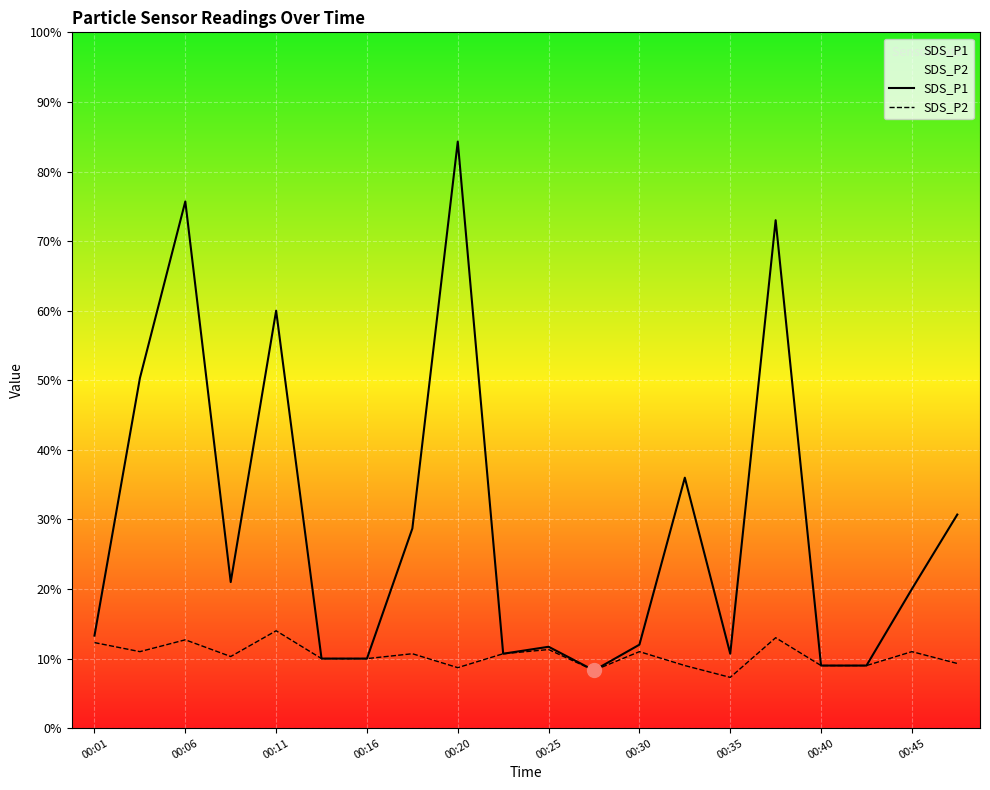

Is this an area chart (filled region under the line)?

No